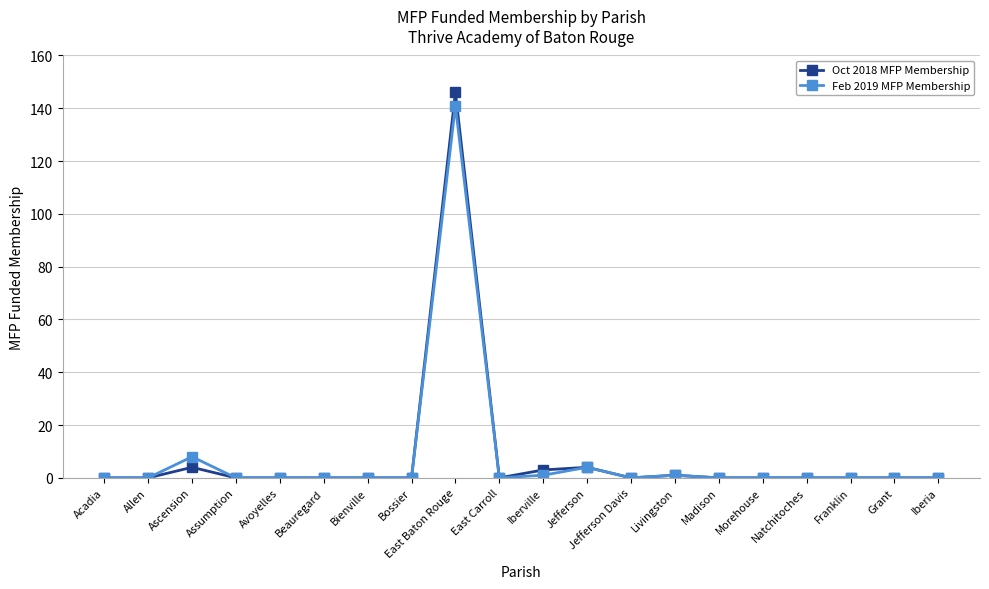

What is the difference between the maximum and minimum values in the Feb 2019 MFP Membership series?

141